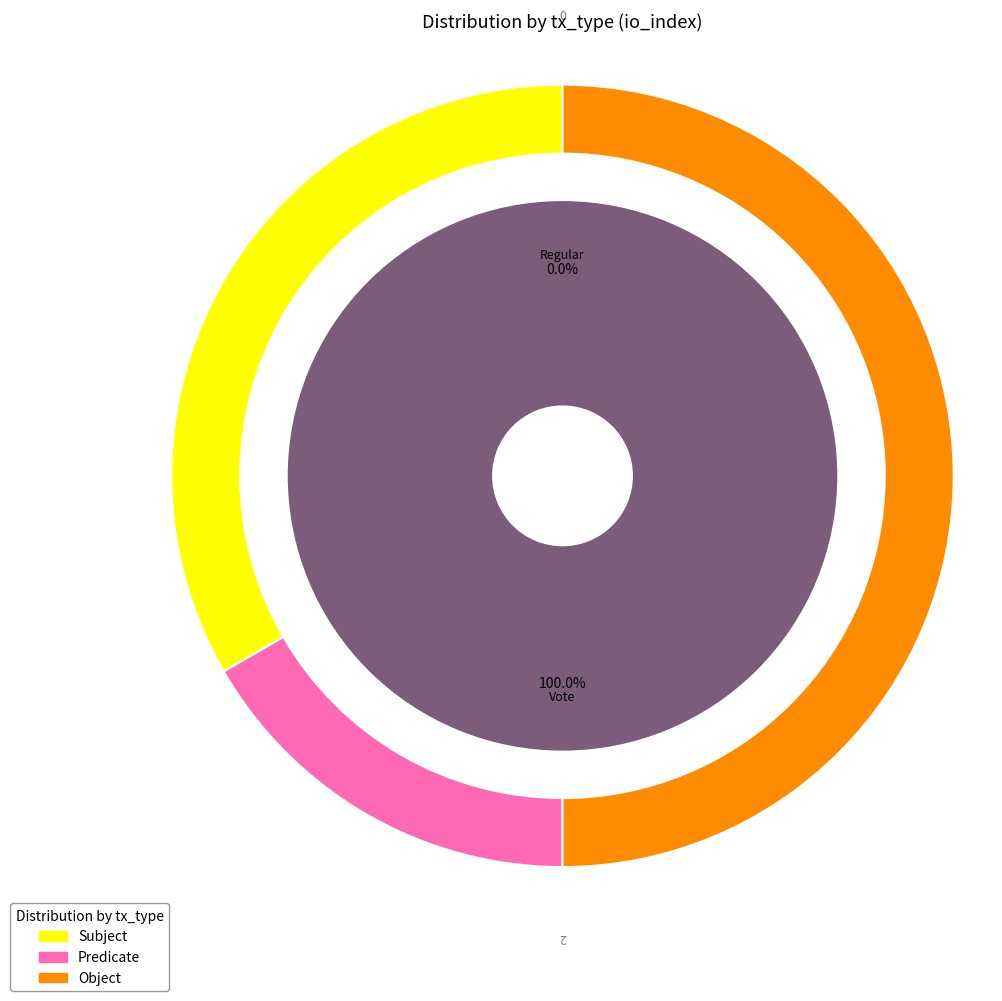

Between Vote and Regular, which is larger?

Vote